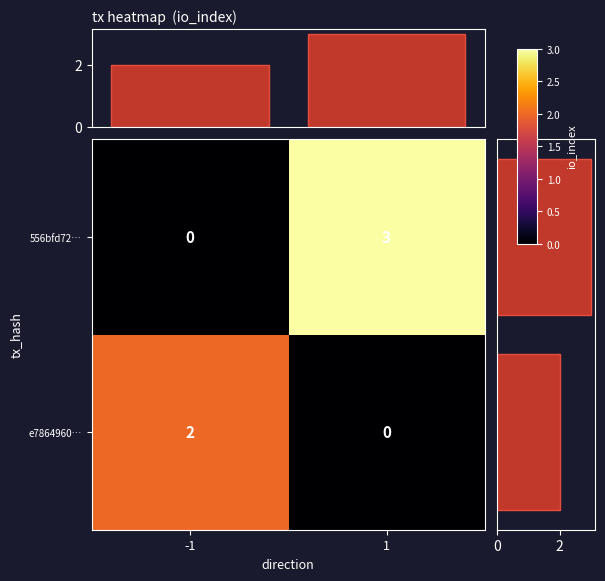

What is the approximate value of col_sums at 1?

3